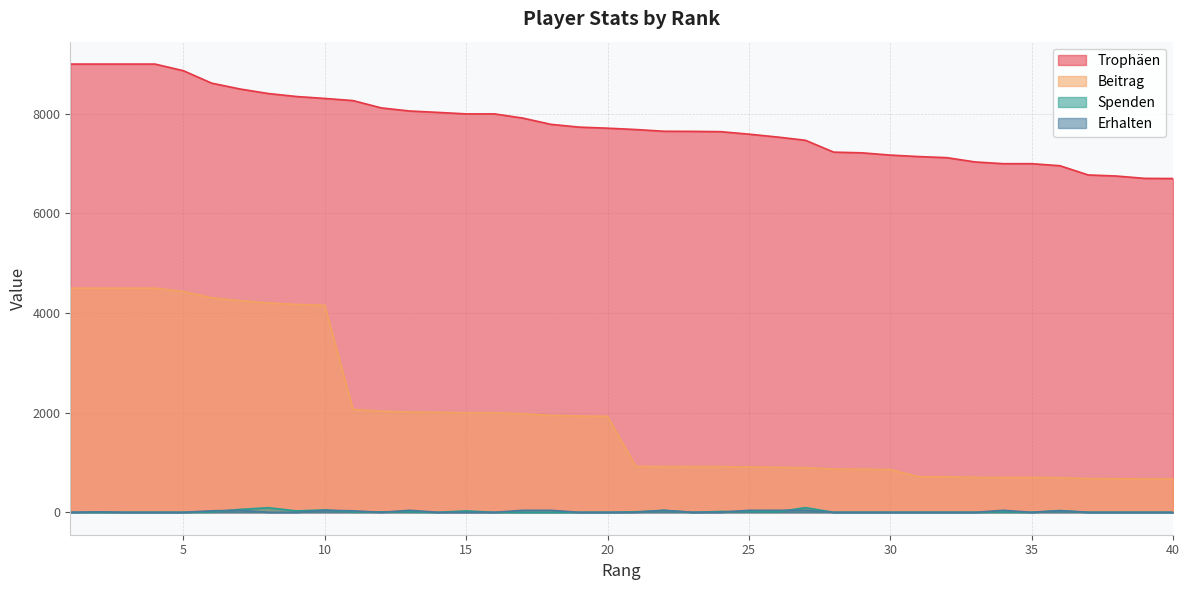

True or false: Spenden has a value of 37 at 28.

False